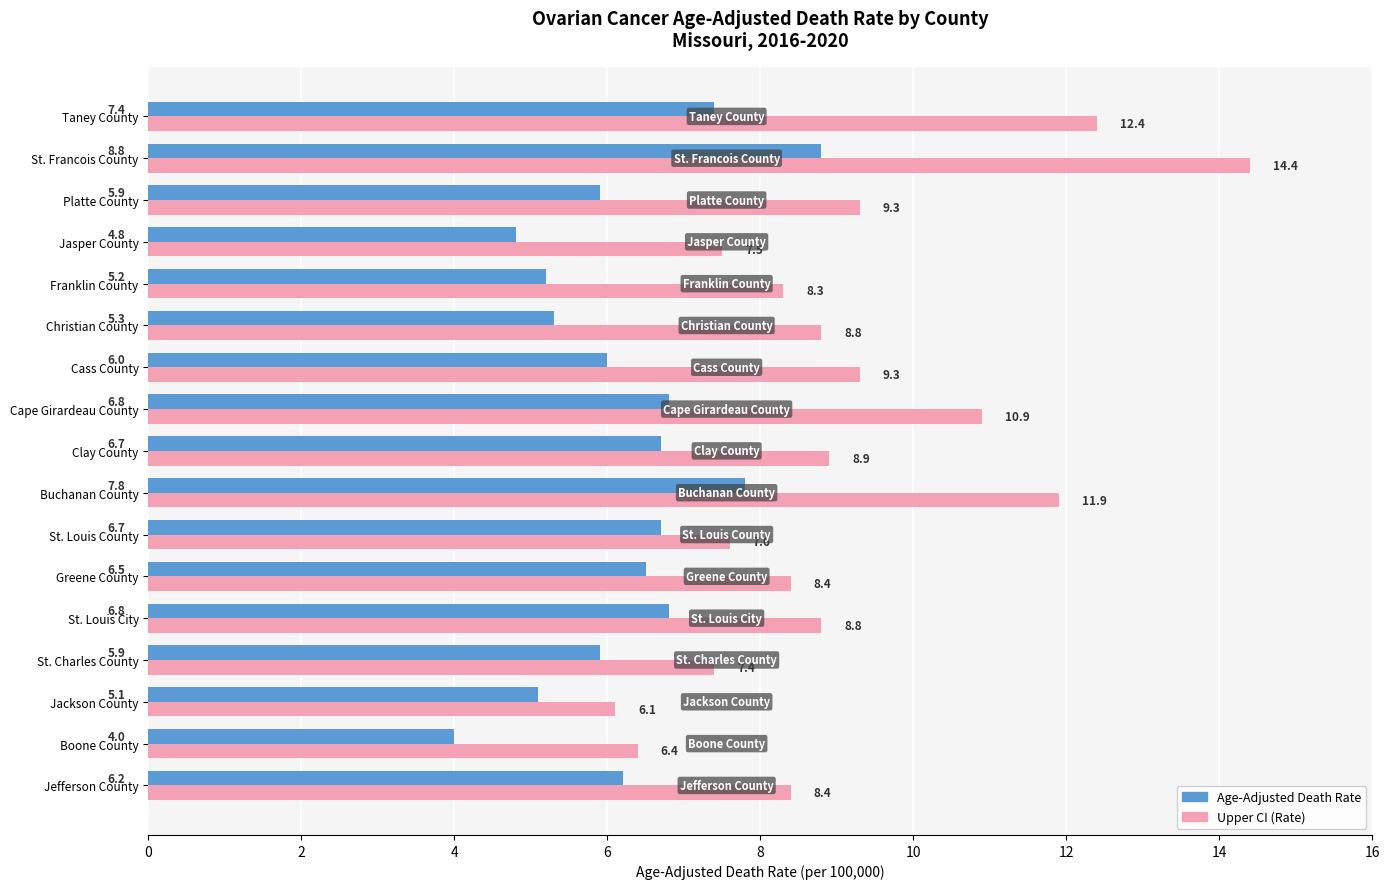

Which category has the highest value in the Age-Adjusted Death Rate series?

St. Francois County